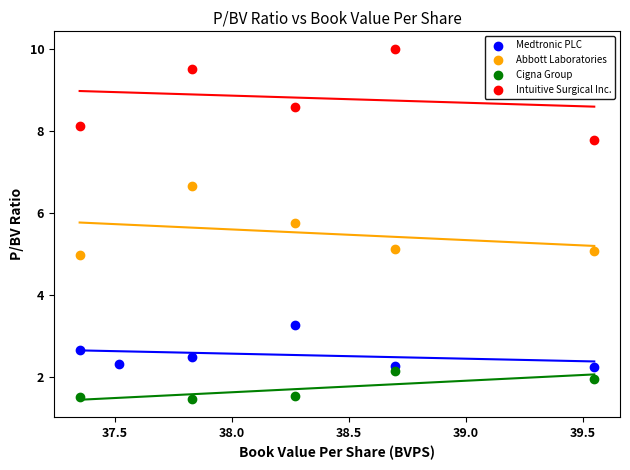

What are all the series names shown in the legend?

Medtronic PLC, Abbott Laboratories, Cigna Group, Intuitive Surgical Inc.